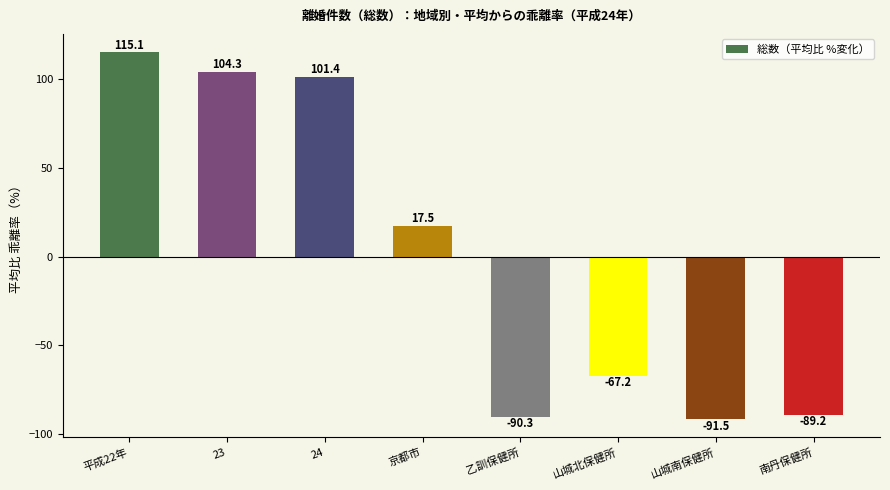

List the labels in order of value, smallest first.

山城南保健所, 乙訓保健所, 南丹保健所, 山城北保健所, 京都市, 24, 23, 平成22年